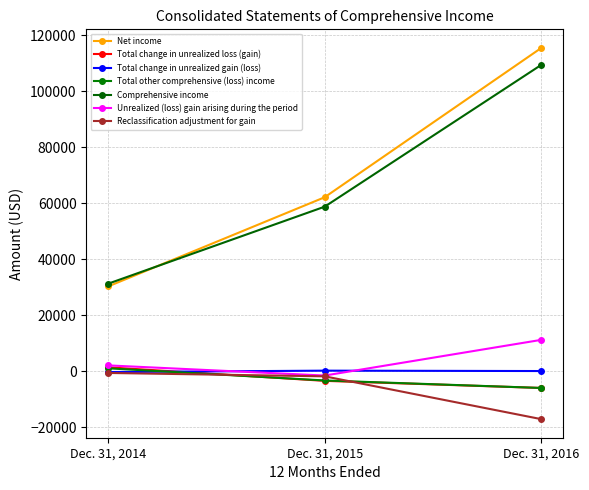

What is the total value across all series at Dec. 31, 2016?

206644